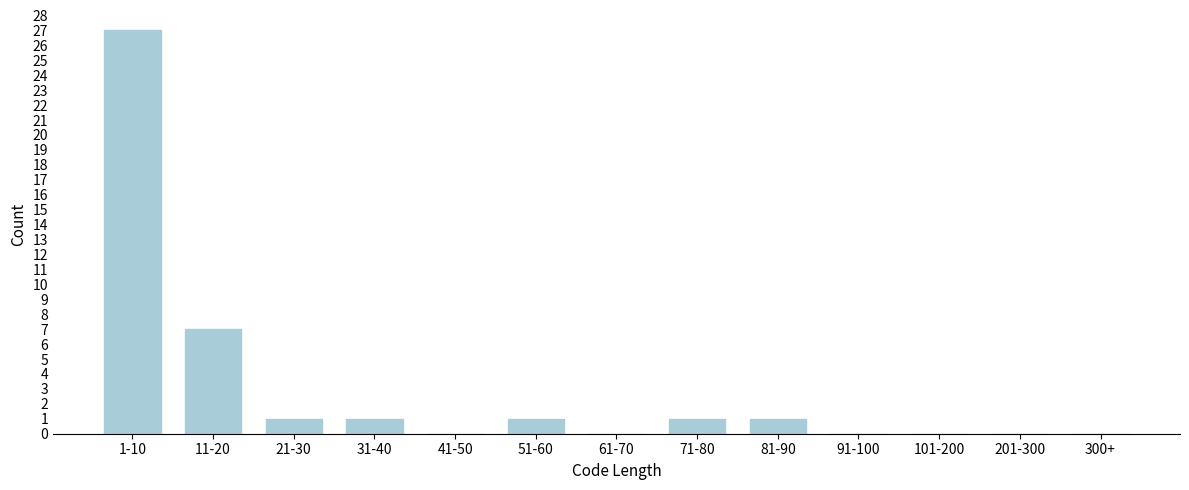

Reading left to right, transcribe all the data shown in this chart.

1-10=27	11-20=7	21-30=1	31-40=1	41-50=0	51-60=1	61-70=0	71-80=1	81-90=1	91-100=0	101-200=0	201-300=0	300+=0